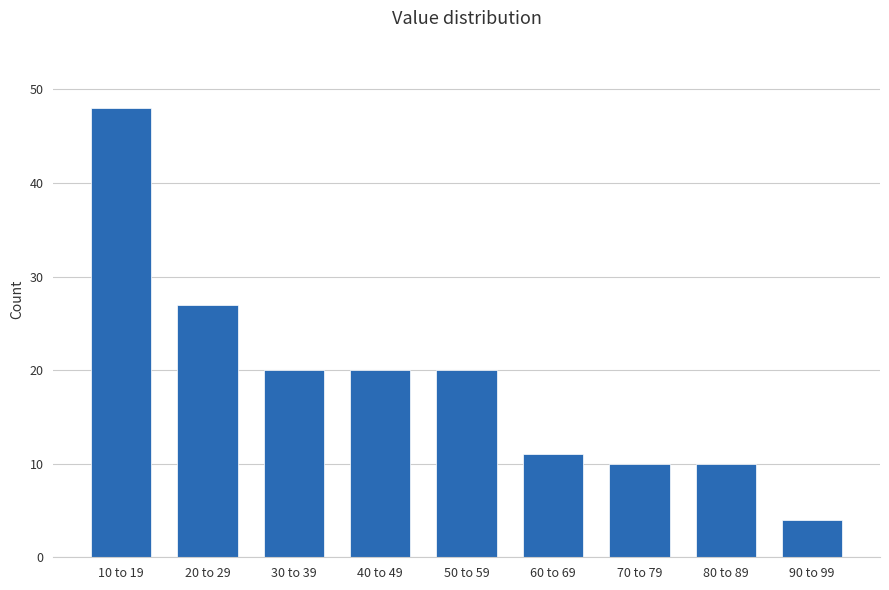

Reading left to right, list all the values displayed in this chart.

10 to 19=48	20 to 29=27	30 to 39=20	40 to 49=20	50 to 59=20	60 to 69=11	70 to 79=10	80 to 89=10	90 to 99=4